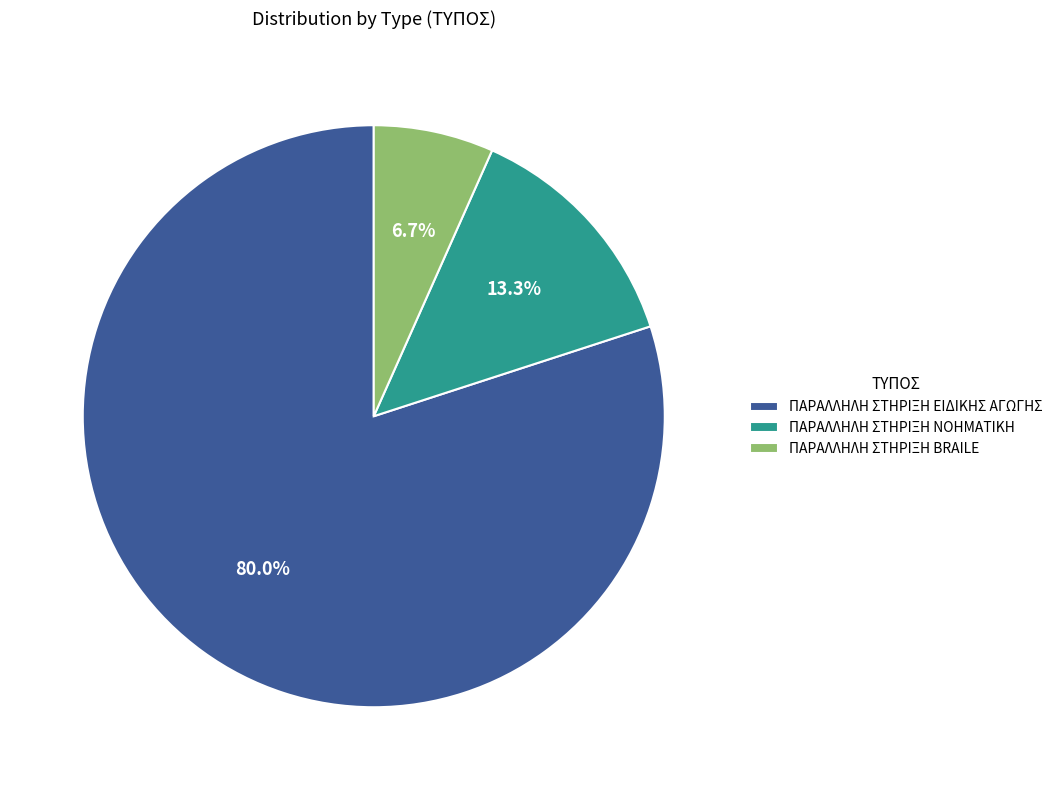

Is it true that ΠΑΡΑΛΛΗΛΗ ΣΤΗΡΙΞΗ ΝΟΗΜΑΤΙΚΗ is 7% of the pie?

False